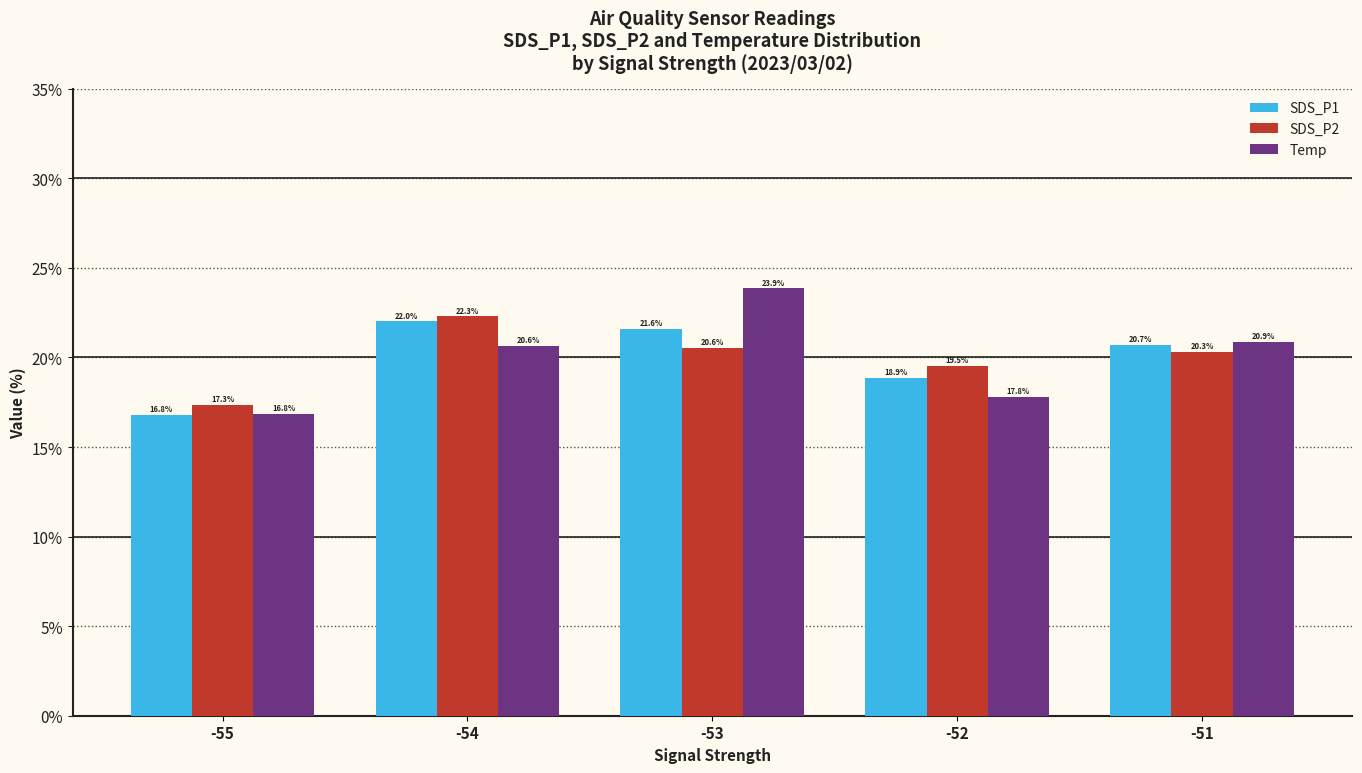

The SDS_P1 series shows 21.6 at -53. True or false?

True